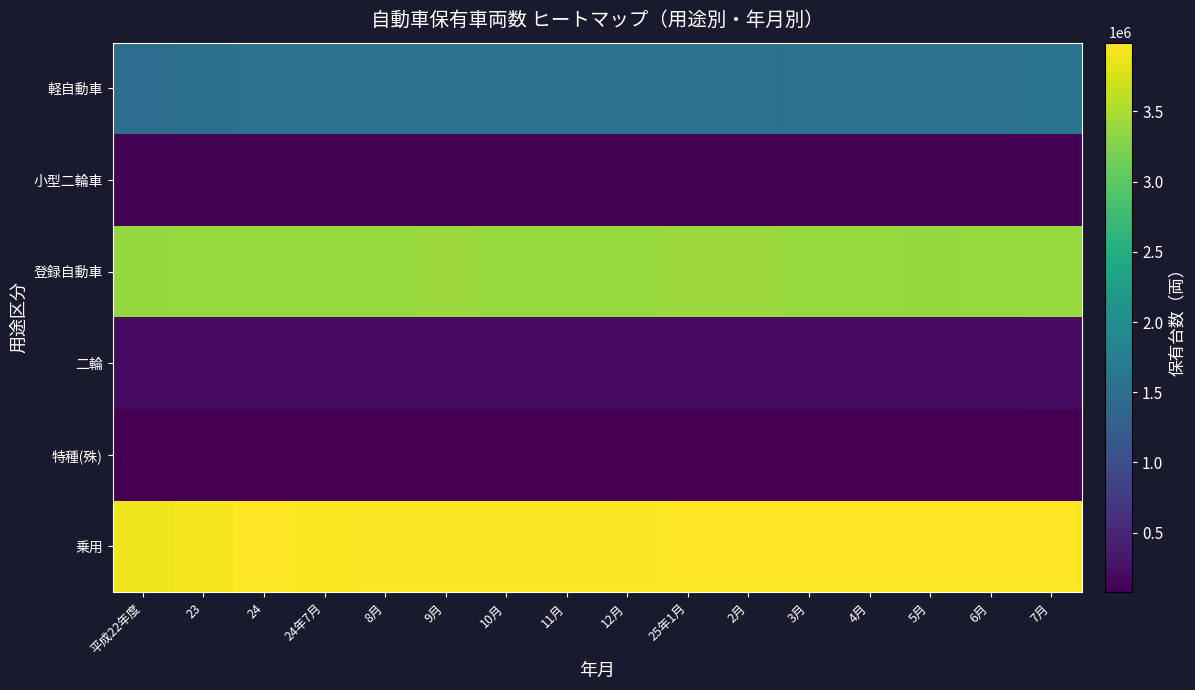

Reading left to right, what are all the values shown in this chart?

乗用: 平成22年度=3885384	23=3933294	24=3975912	24年7月=3958467	8月=3961106	9月=3968502	10月=3966256	11月=3970161	12月=3972895	25年1月=3977229	2月=3983581	3月=3975912	4月=3975096	5月=3975624	6月=3983359	7月=3989992
特種(殊): 平成22年度=75573	23=75893	24=76303	24年7月=75988	8月=76014	9月=76057	10月=76004	11月=76186	12月=76292	25年1月=76354	2月=76415	3月=76303	4月=76294	5月=76323	6月=76406	7月=76479
二輪: 平成22年度=189930	23=191119	24=194322	24年7月=194737	8月=195271	9月=195966	10月=196470	11月=196817	12月=197126	25年1月=197079	2月=196941	3月=194322	4月=195863	5月=196652	6月=197435	7月=198368
登録自動車: 平成22年度=3377697	23=3391853	24=3388821	24年7月=3393547	8月=3392716	9月=3396412	10月=3391706	11月=3393166	12月=3393627	25年1月=3394093	2月=3395768	3月=3388821	4月=3381839	5月=3377602	6月=3380383	7月=3381153
小型二輪車: 平成22年度=97272	23=98367	24=100293	24年7月=100496	8月=100805	9月=101186	10月=101525	11月=101801	12月=102017	25年1月=102004	2月=101865	3月=100293	4月=101107	5月=101585	6月=102027	7月=102518
軽自動車: 平成22年度=1484328	23=1514113	24=1553950	24年7月=1538868	8月=1541928	9月=1546526	10月=1547964	11月=1550938	12月=1552960	25年1月=1556083	2月=1559898	3月=1553950	4月=1560839	5月=1565543	6月=1571313	7月=1577291